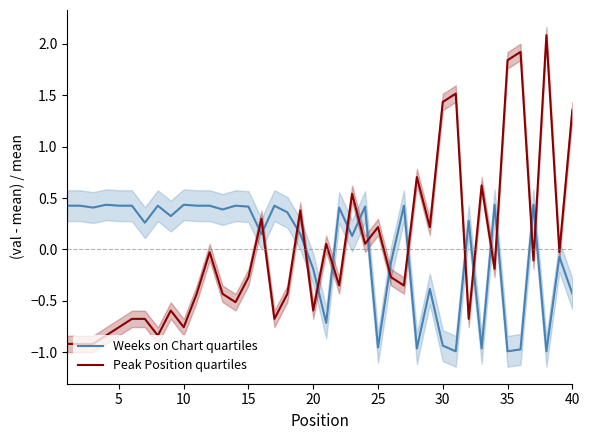

True or false: Weeks on Chart quartiles has a value of 0.4 at 15.

True